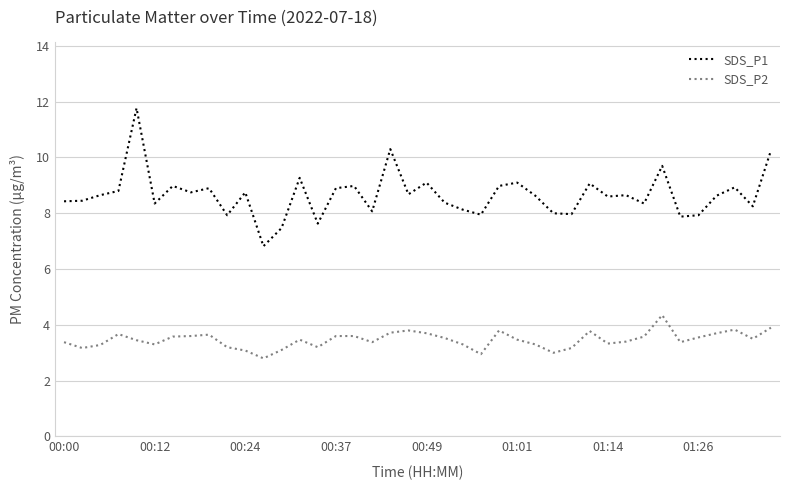

Which series has the largest total across all categories?

SDS_P1